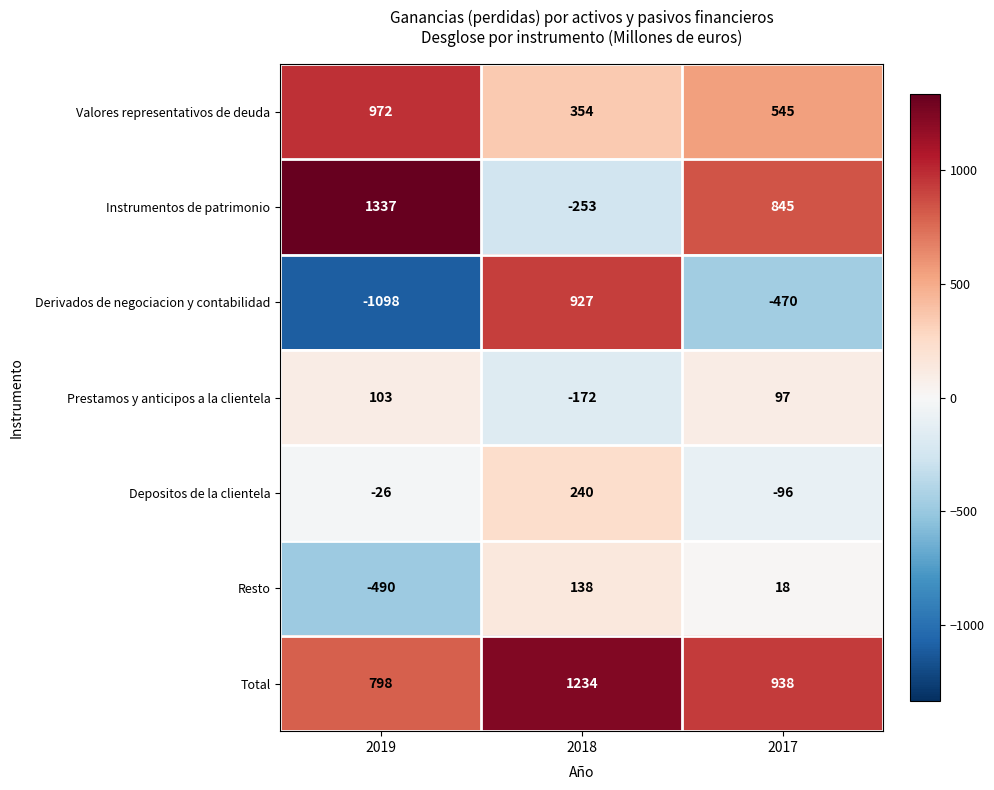

What is the difference between the highest and lowest values at 2017?

1408